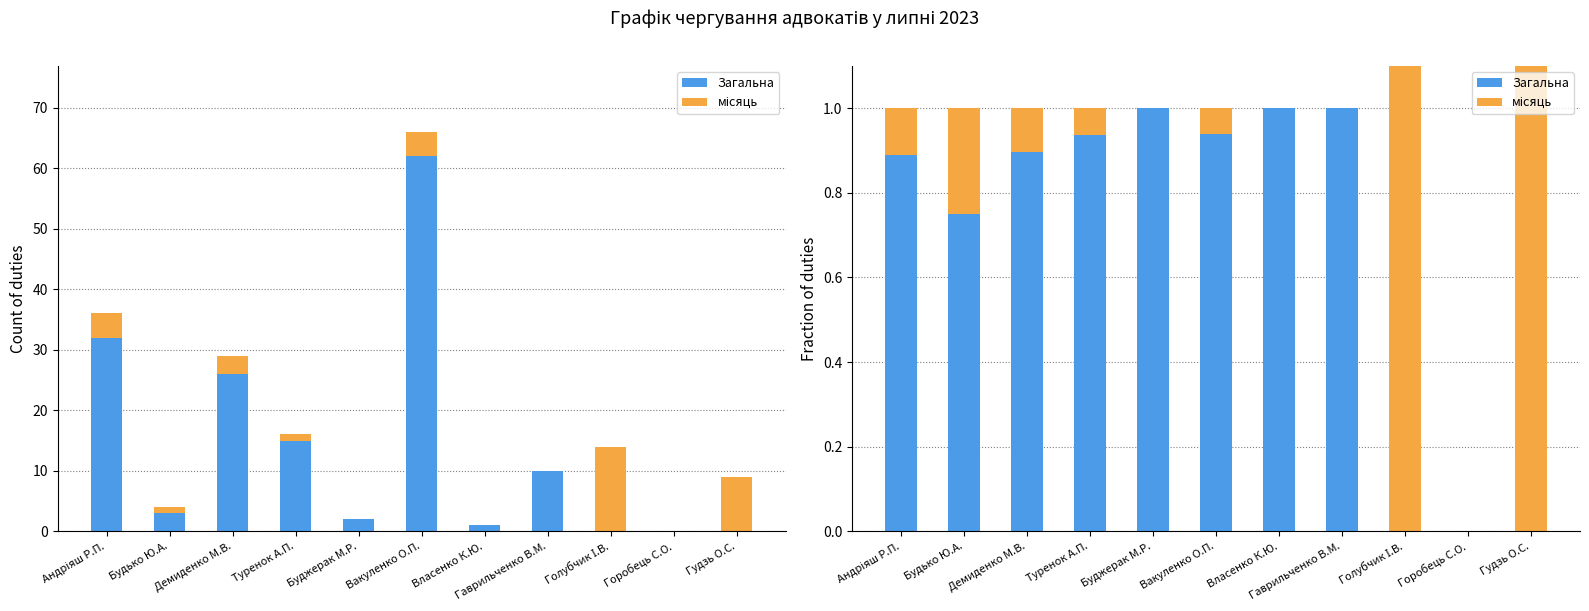

What is the value of the Загальна bar at the 5th from the left?

1.0